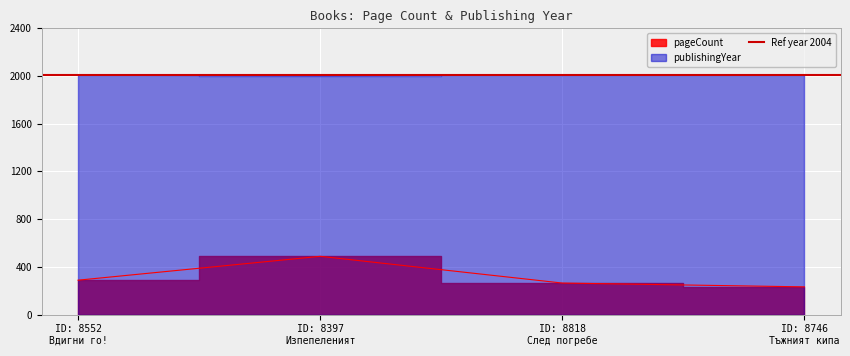

Where is publishingYear nearest to the value 2004?

ID: 8552 Вдигни го!